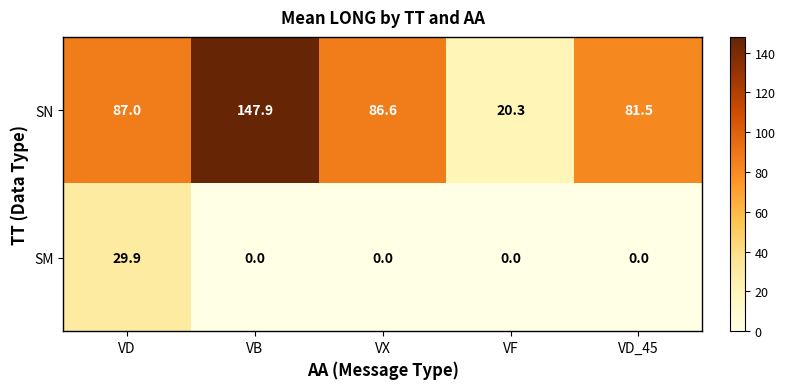

True or false: SN has a value of 54.6 at VD_45.

False